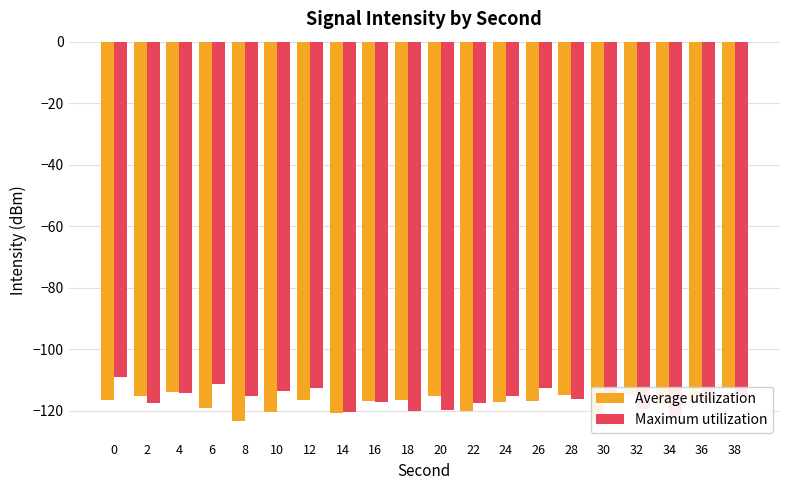

Reading left to right, list all the values displayed in this chart.

Average utilization: 0=-116.5	2=-115.3	4=-113.8	6=-119.3	8=-123.2	10=-120.4	12=-116.6	14=-120.7	16=-116.8	18=-116.7	20=-115.1	22=-120.2	24=-117.2	26=-116.7	28=-114.8	30=-122.6	32=-114.8	34=-117.8	36=-117.3	38=-113.1
Maximum utilization: 0=-109.2	2=-117.4	4=-114.1	6=-111.2	8=-115.3	10=-113.5	12=-112.7	14=-120.4	16=-117.2	18=-119.9	20=-119.8	22=-117.6	24=-115.2	26=-112.7	28=-116.2	30=-115.4	32=-119.4	34=-122.0	36=-117.1	38=-115.6